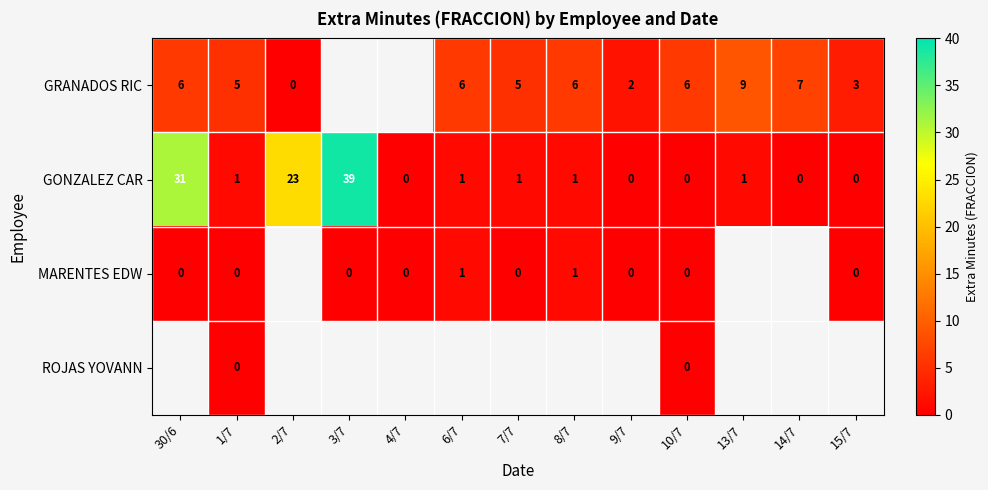

What is the difference between the highest and lowest values at 6/7?

5.0